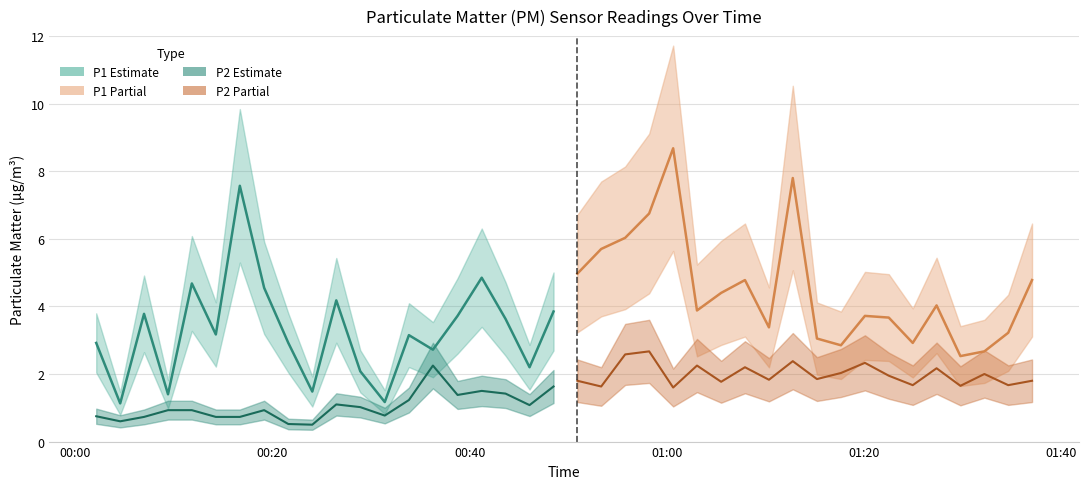

Reading left to right, extract all data points from this chart.

P1: 0=2.9	1=1.1	2=3.8	3=1.4	4=4.7	5=3.2	6=7.6	7=4.5	8=2.9	9=1.5	10=4.2	11=2.1	12=1.2	13=3.1	14=2.7	15=3.7	16=4.8	17=3.6	18=2.2	19=3.9	20=5.0	21=5.7	22=6.0	23=6.8	24=8.7	25=3.9	26=4.4	27=4.8	28=3.4	29=7.8	30=3.0	31=2.9	32=3.7	33=3.7	34=2.9	35=4.0	36=2.5	37=2.7	38=3.2	39=4.8
P2: 0=0.8	1=0.6	2=0.7	3=0.9	4=0.9	5=0.7	6=0.7	7=0.9	8=0.5	9=0.5	10=1.1	11=1.0	12=0.8	13=1.2	14=2.2	15=1.4	16=1.5	17=1.4	18=1.1	19=1.6	20=1.8	21=1.6	22=2.6	23=2.7	24=1.6	25=2.2	26=1.8	27=2.2	28=1.8	29=2.4	30=1.9	31=2.0	32=2.3	33=1.9	34=1.7	35=2.2	36=1.6	37=2.0	38=1.7	39=1.8